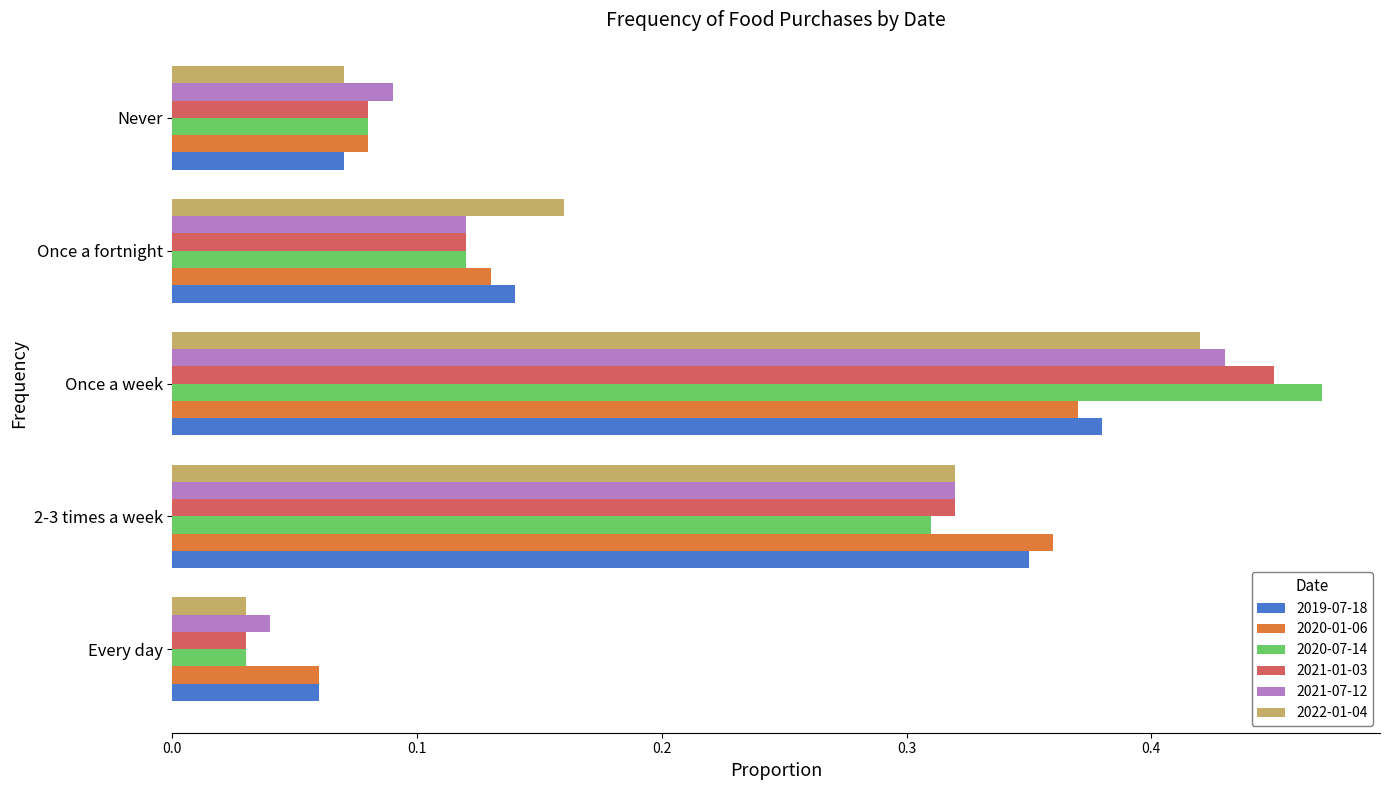

Is the value of 2020-07-14 at Once a fortnight greater than the value of 2021-07-12 at Once a week?

No